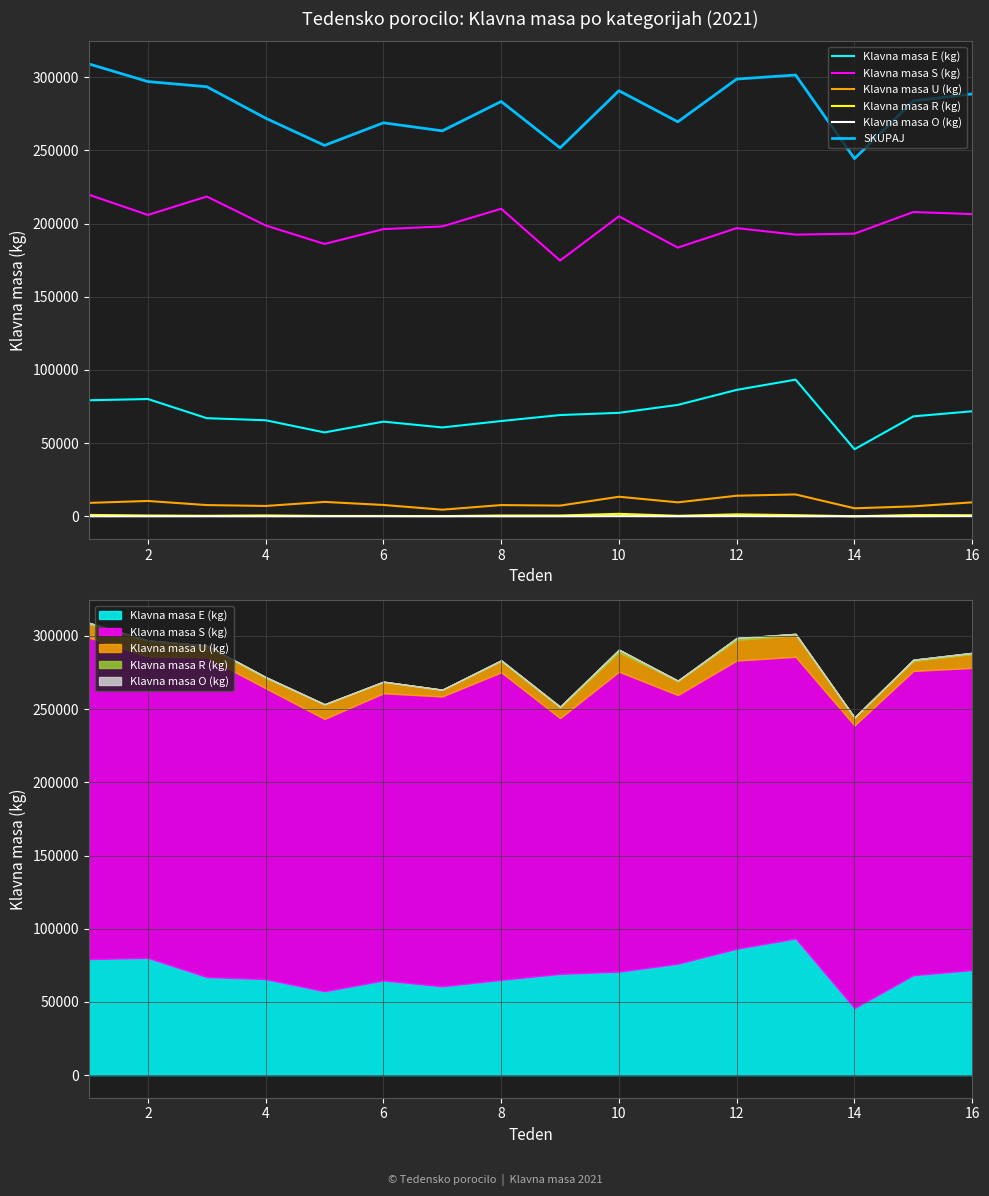

What is the maximum value shown in the chart?

309019